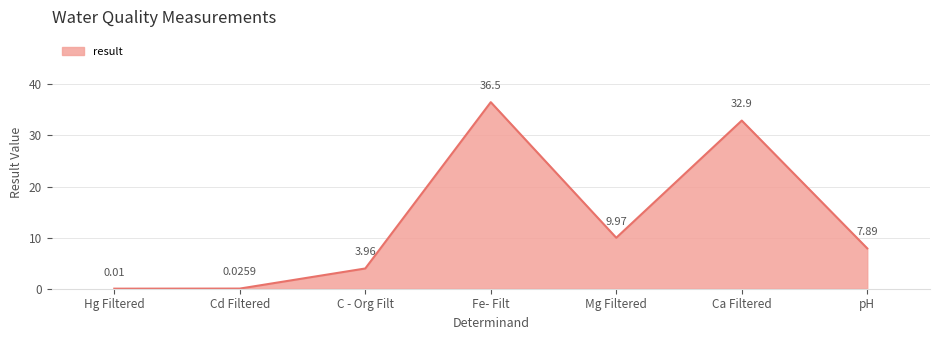

What is the sum of all values?

91.3